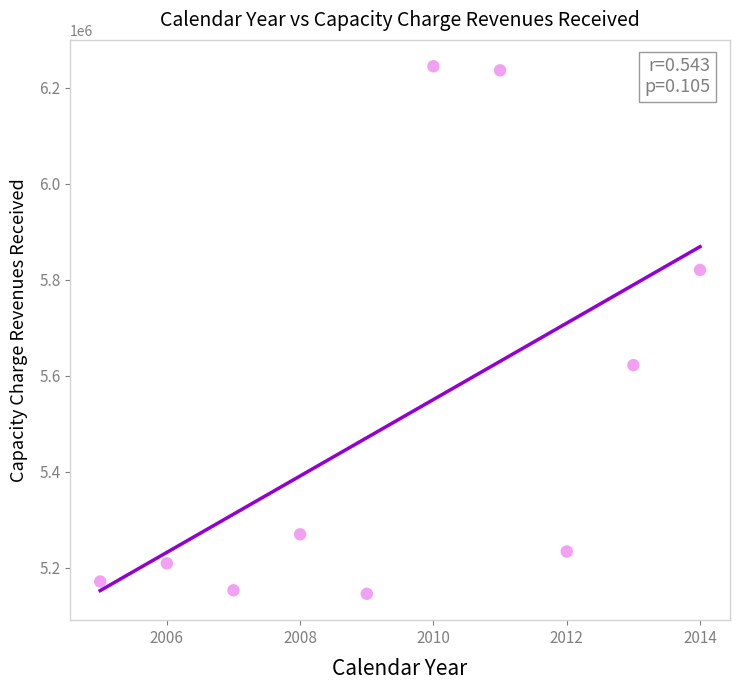

What is the average Y value?

5510660.6